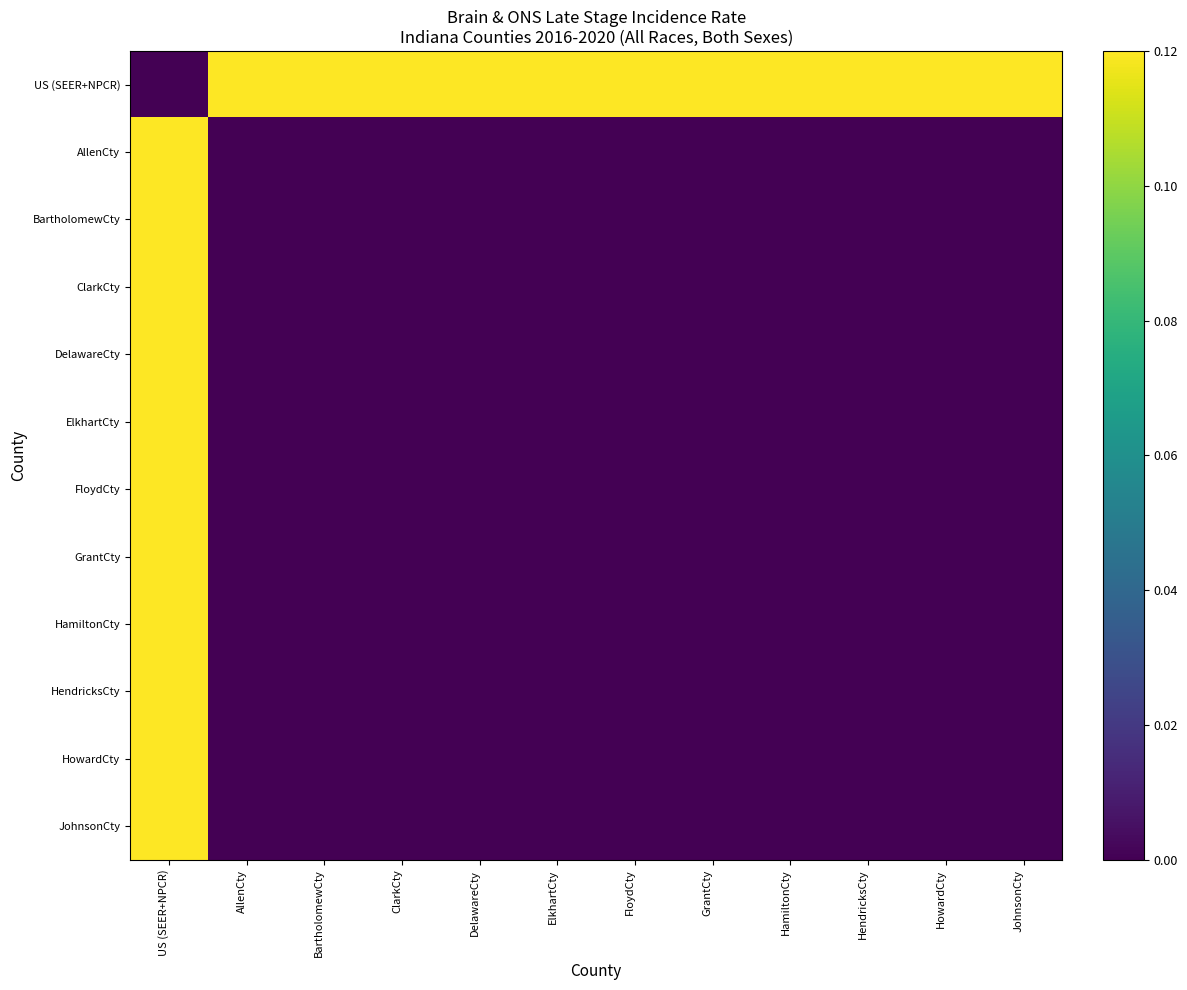

At which category is the sum across all series the highest?

US (SEER+NPCR)